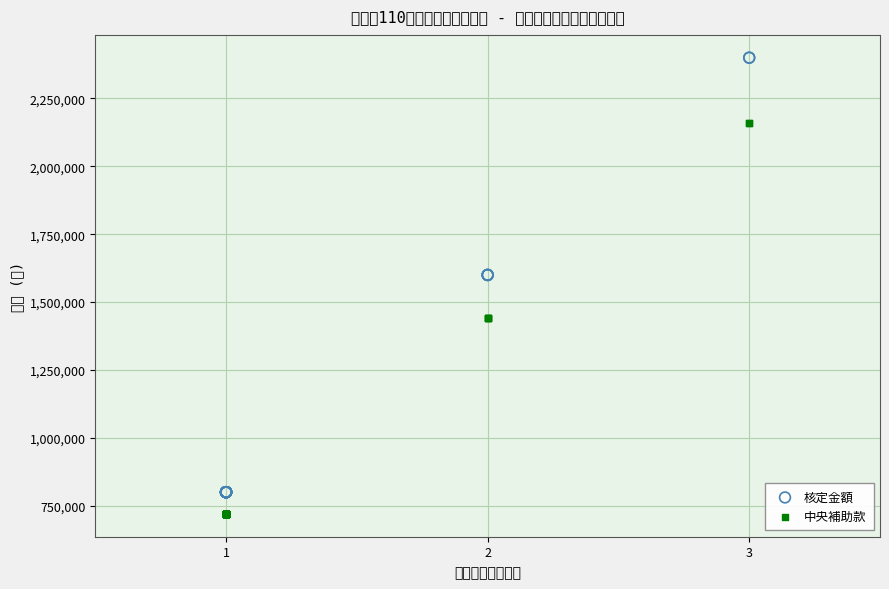

Which series reaches the maximum Y coordinate?

核定金額